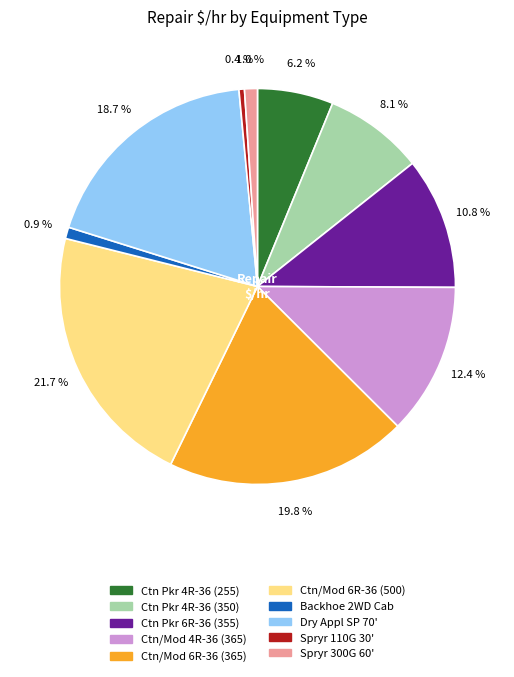

Between Ctn/Mod 6R-36 (500) and Ctn Pkr 6R-36 (355), which is larger?

Ctn/Mod 6R-36 (500)